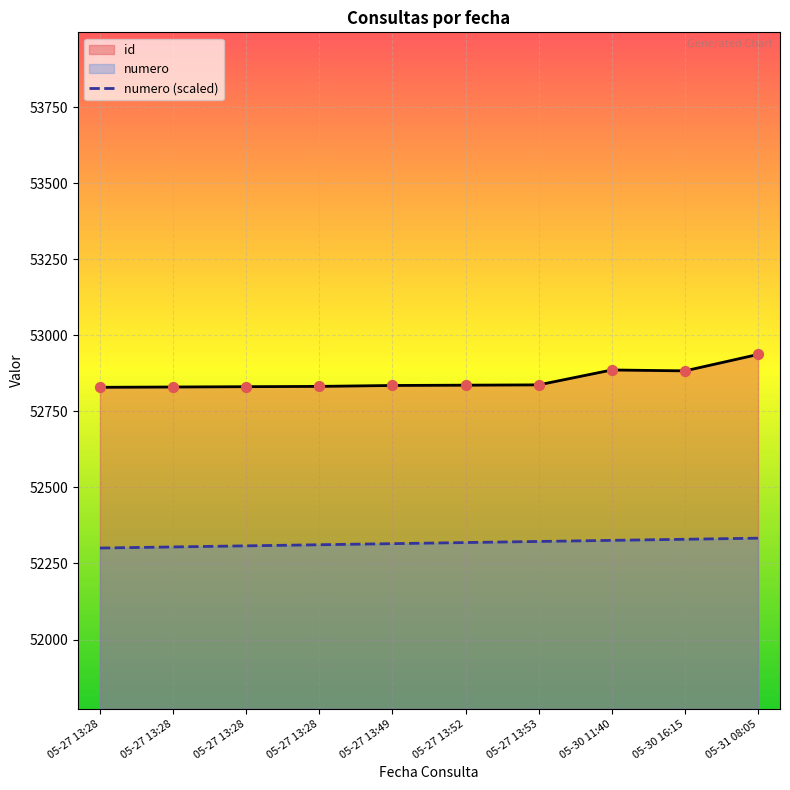

Which series has the largest total across all categories?

id